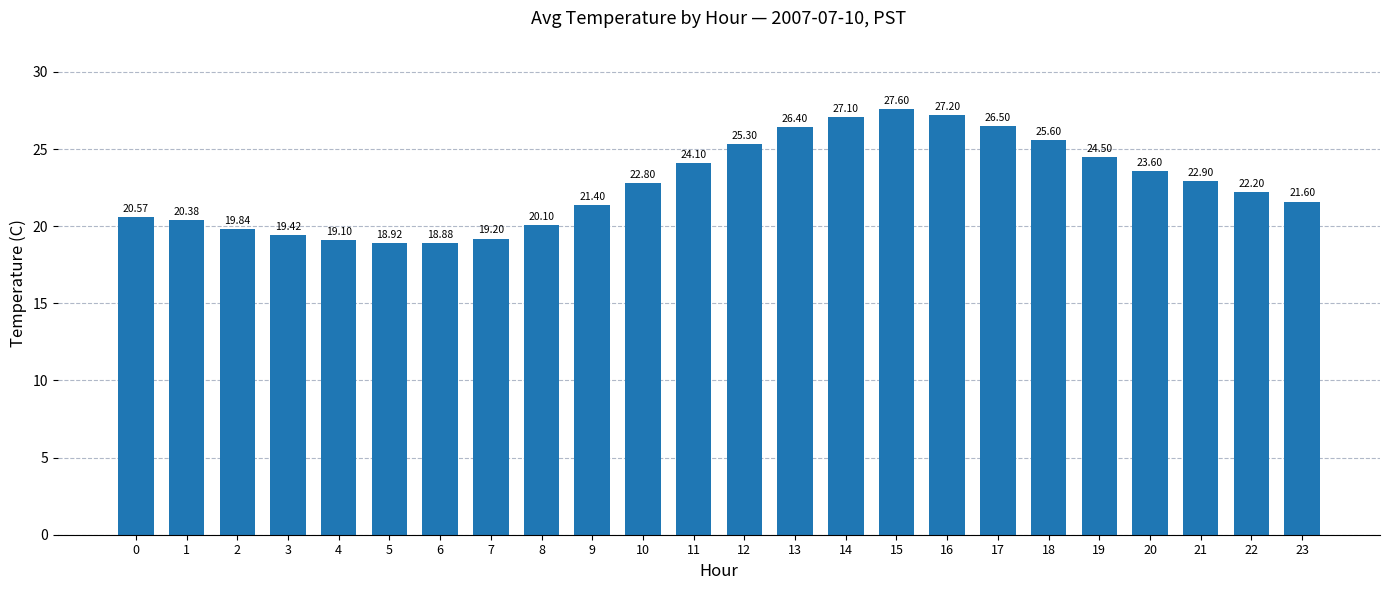

Approximately how many times larger is the value at 3 compared to 4?

1.0